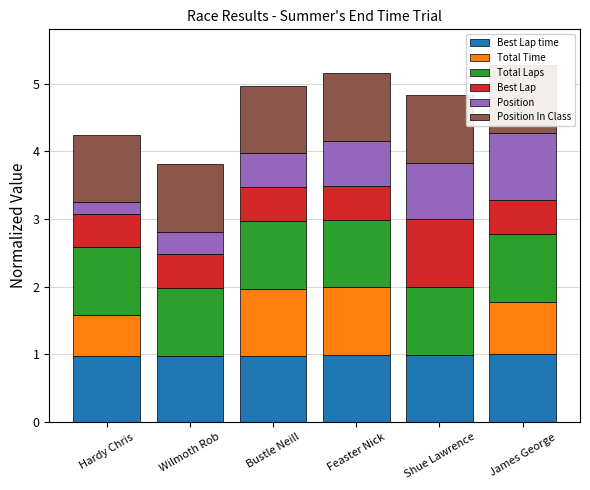

How many Best Lap values are between 0 and 1?

6